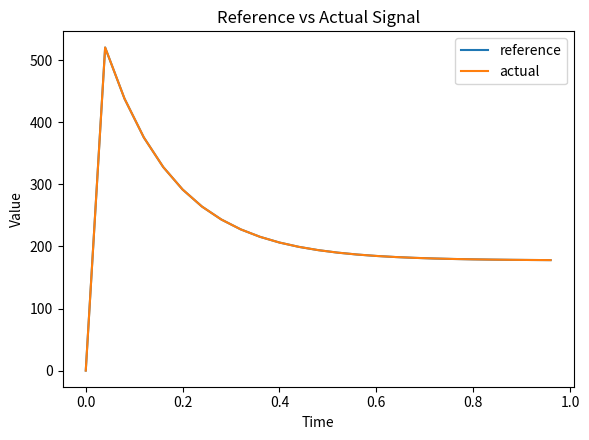

True or false: actual has more than 0 interior local peaks.

True